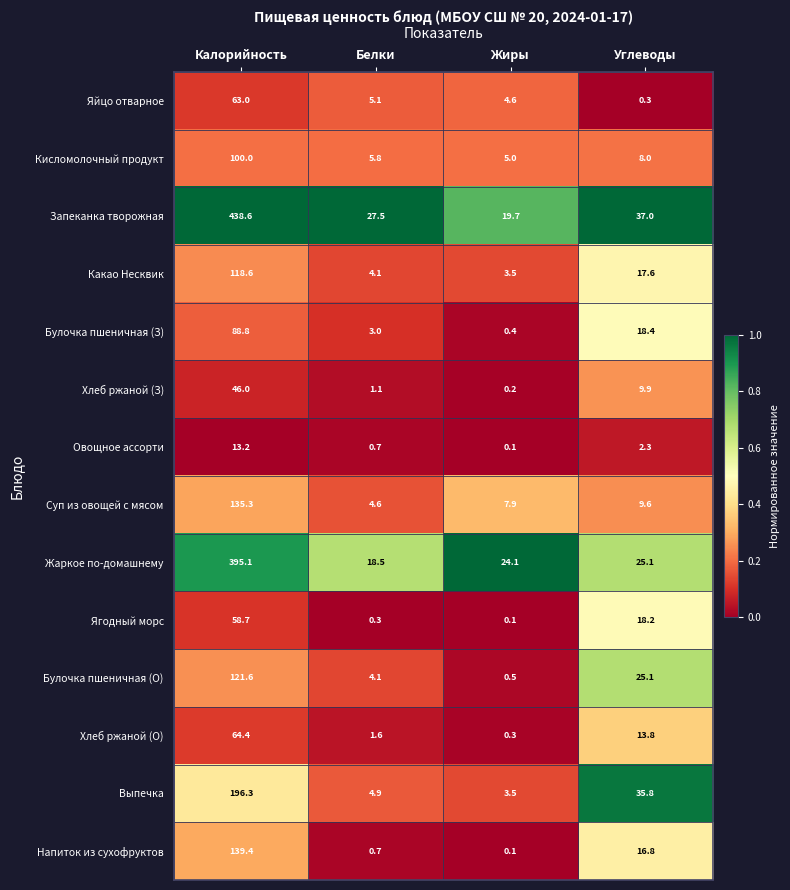

Is the value of Хлеб ржаной (О) at Калорийность greater than the value of Булочка пшеничная (О) at Калорийность?

No